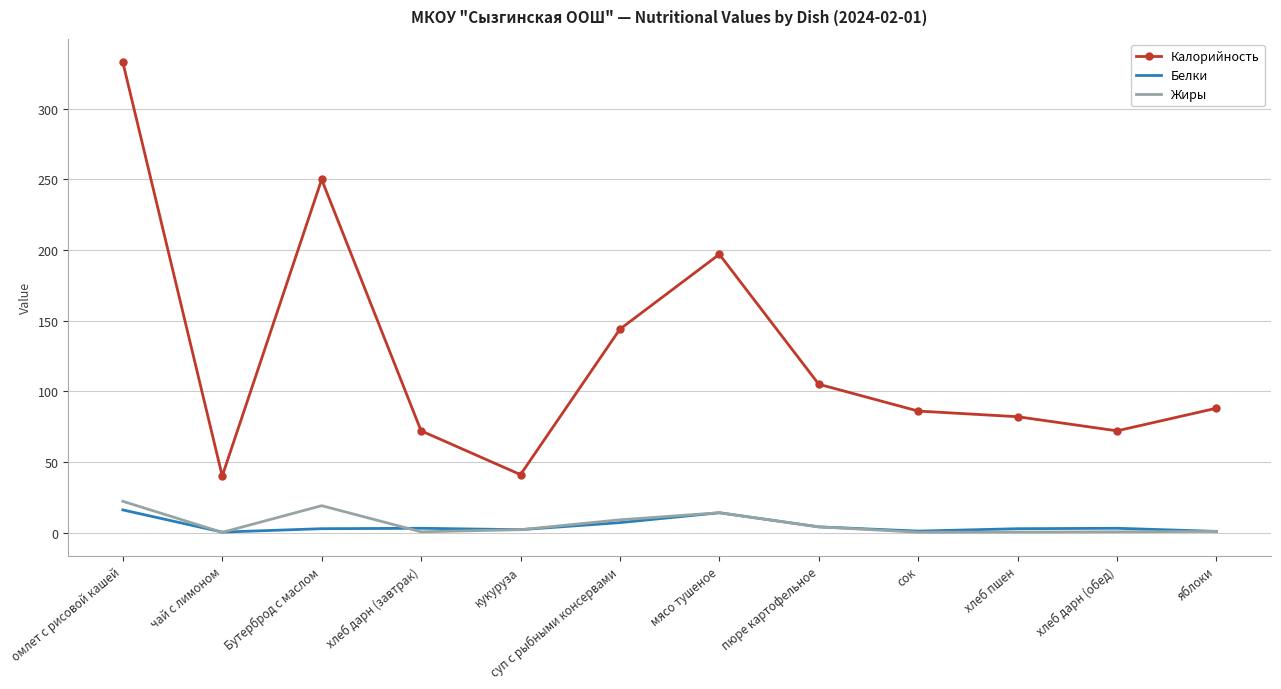

What is the spread (max minus min) of values at хлеб дарн (завтрак)?

71.5